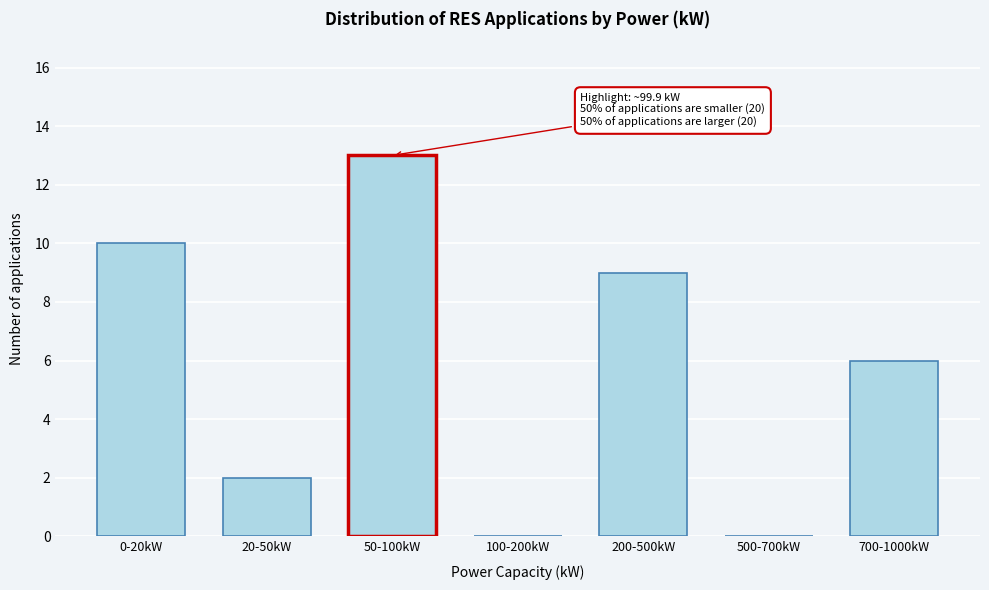

Reading left to right, what are all the values shown in this chart?

0-20kW=10	20-50kW=2	50-100kW=13	100-200kW=0	200-500kW=9	500-700kW=0	700-1000kW=6